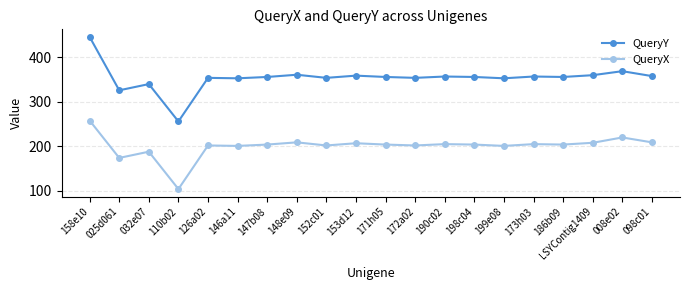

Where does the QueryY series first go above 356?

158e10